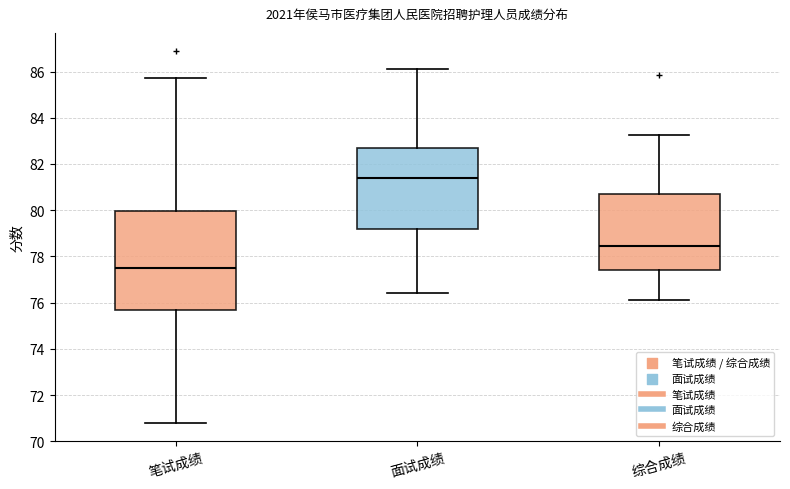

Reading left to right, transcribe this box plot: for each box, give where its median line is, the range the box spans, and where its two whiskers end, as read against the y-axis. The values are not printed on the chart, so give them approximately, as read against the axis.

笔试成绩: median 77.4, box 75.6 to 80.0, whiskers 70.8 to 85.8
面试成绩: median 81.4, box 79.2 to 82.8, whiskers 76.4 to 86.2
综合成绩: median 78.4, box 77.4 to 80.6, whiskers 76.0 to 83.2